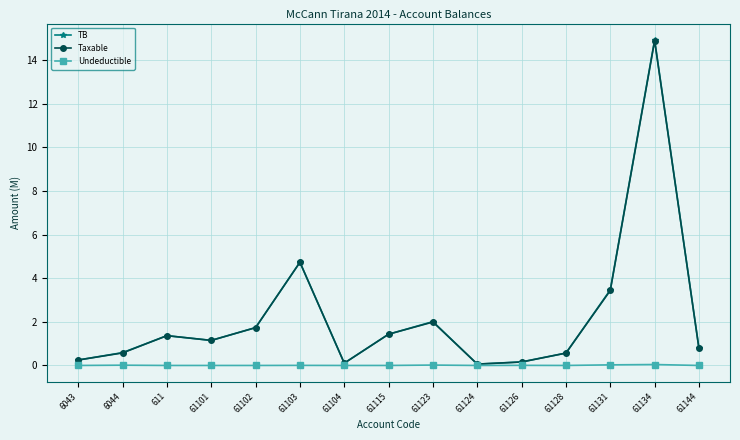

What position from the left is 61102?

5